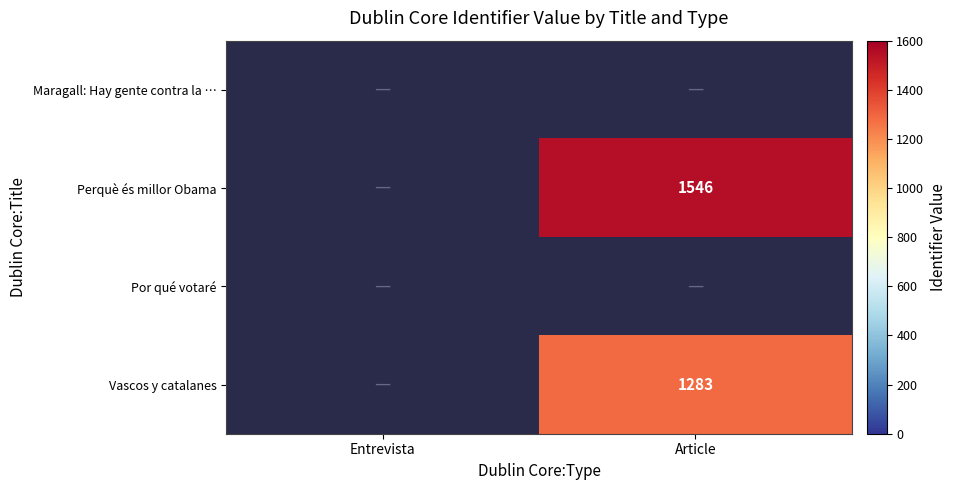

The value of Vascos y catalanes at Article is 1283. True or false?

True